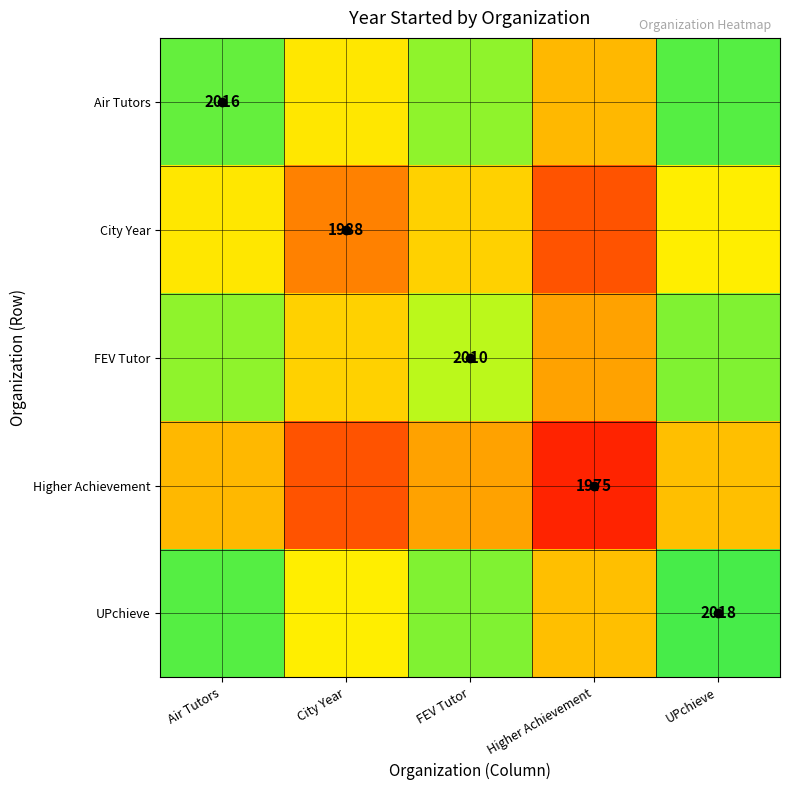

Which category has the lowest value across all series?

Higher Achievement